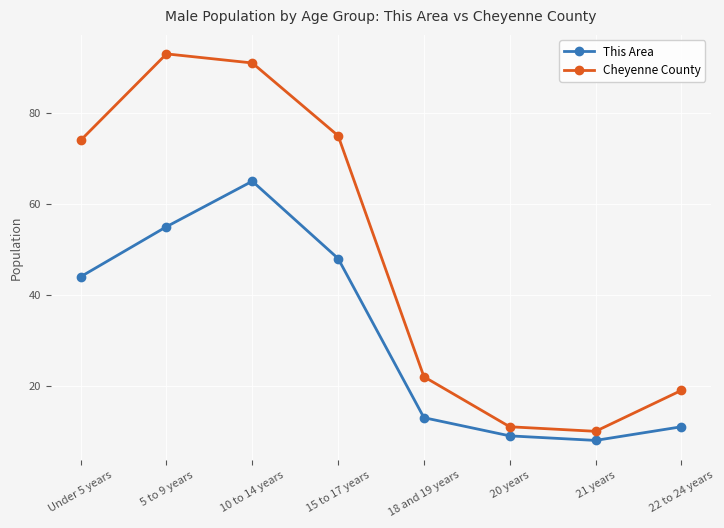

True or false: Cheyenne County has more than 2 interior local peaks.

False